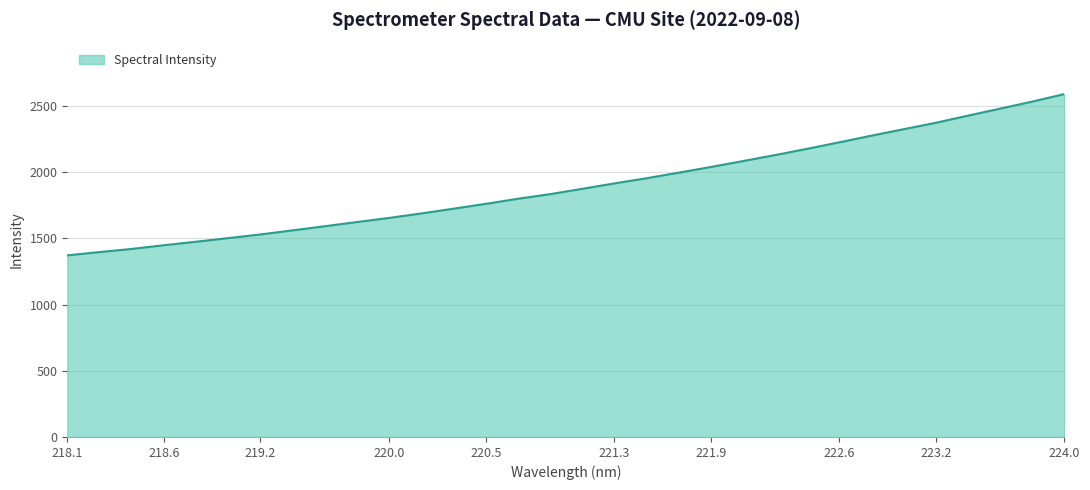

What is the smallest value displayed?

1372.5